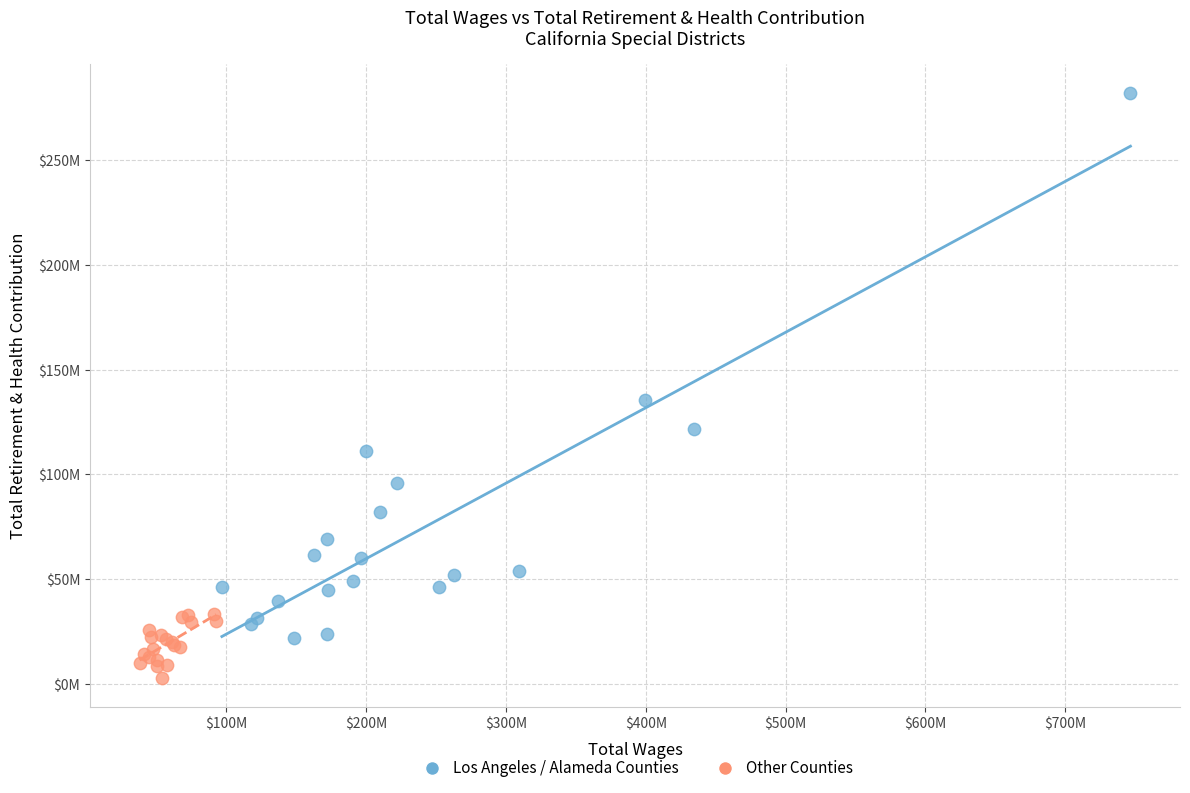

What are all the series names shown in the legend?

Los Angeles / Alameda Counties, Other Counties